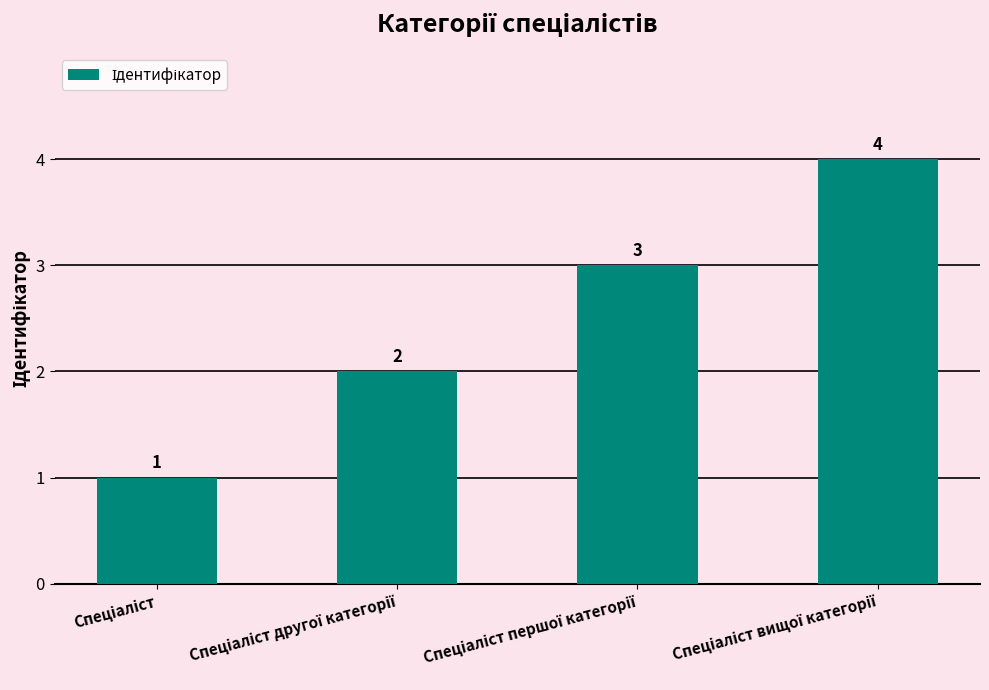

How many values are between 2 and 4?

3